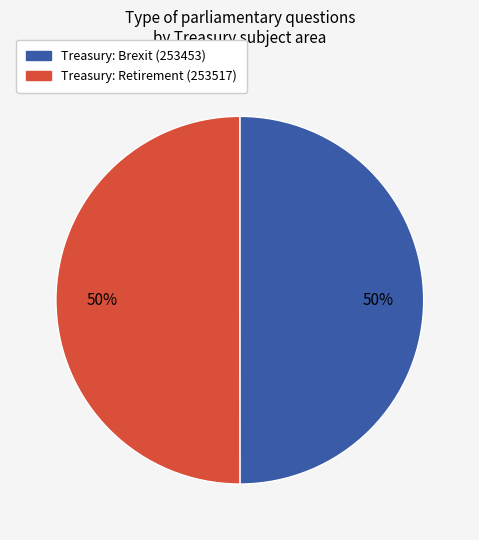

To the nearest percent, what is the combined percentage of Treasury: Brexit (253453) and Treasury: Retirement (253517)?

100%